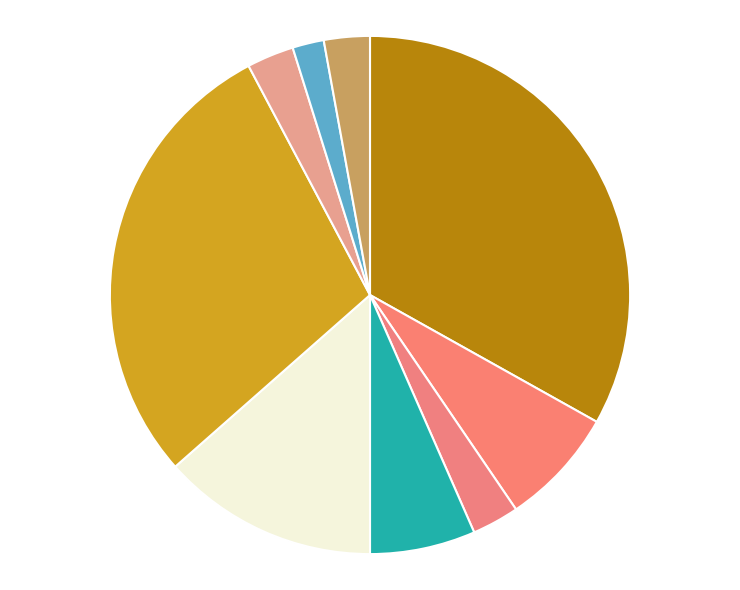

Count the number of slices in the pie.

9